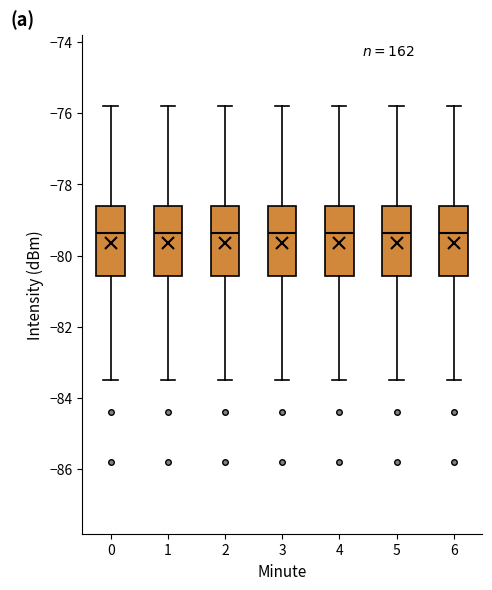

Where is the lower edge of the box at x = 1 on the y-axis? The values are not printed on the chart, so give them approximately, as read against the axis.

-80.6